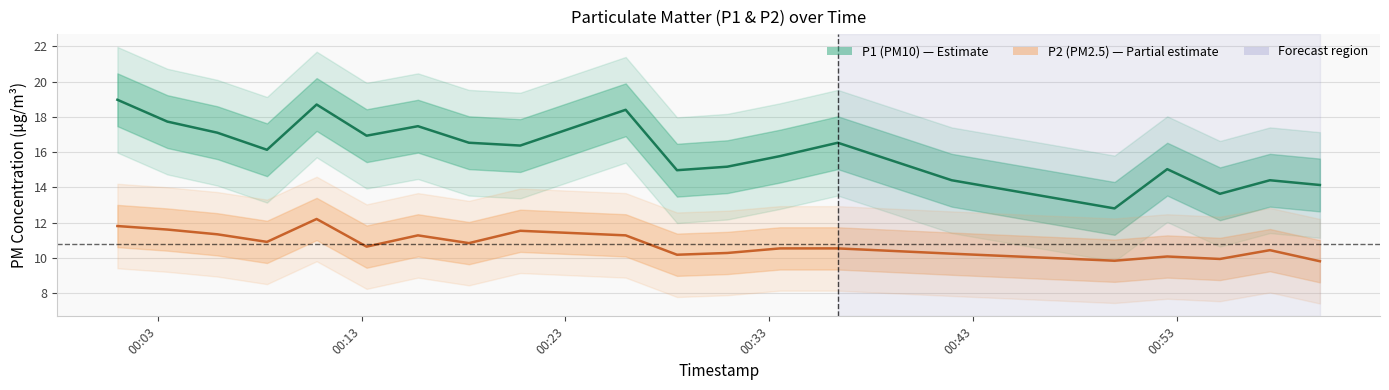

What are all the series names shown in the legend?

P1 (PM10), P2 (PM2.5)